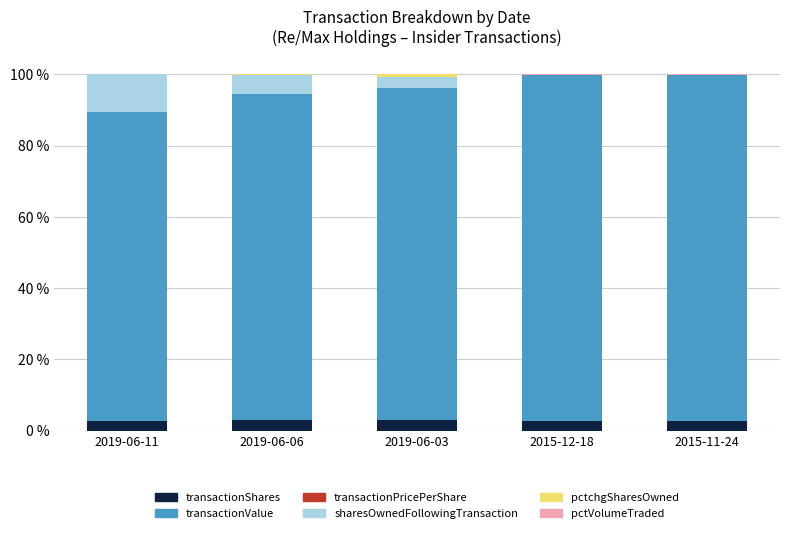

Count the number of categories in the chart.

5